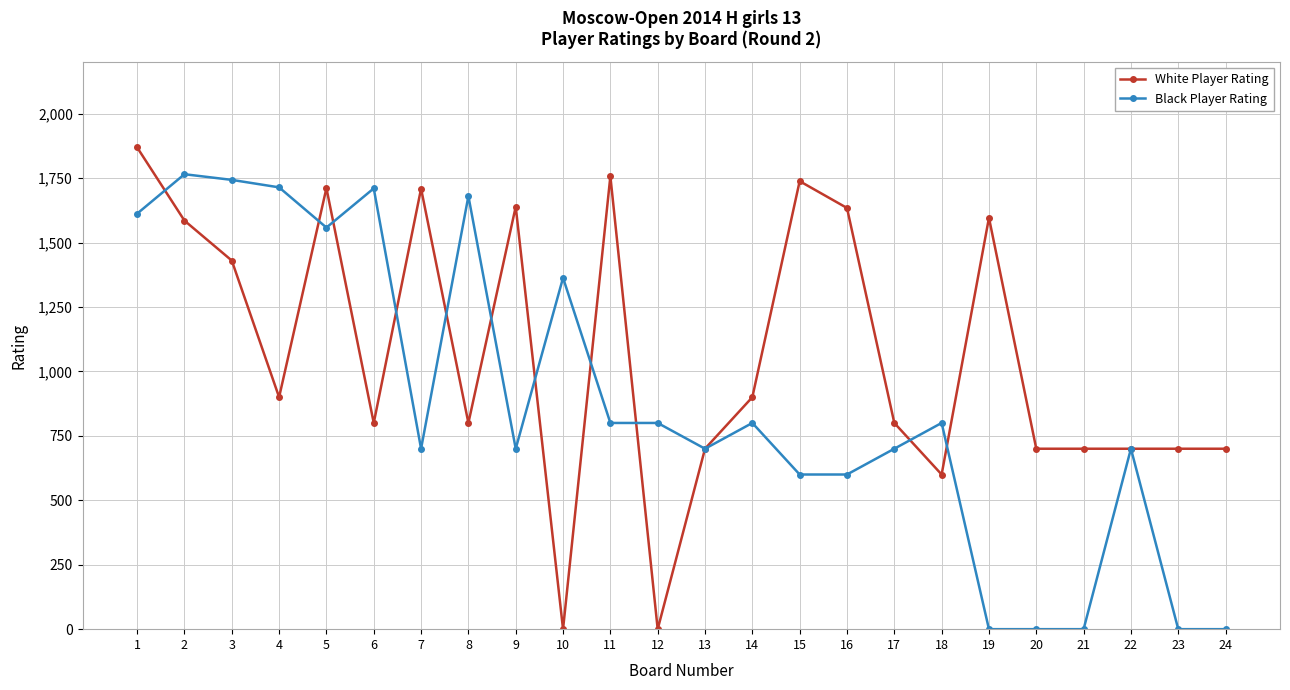

What is the value of the Black Player Rating point at the 1st from the left?

1612